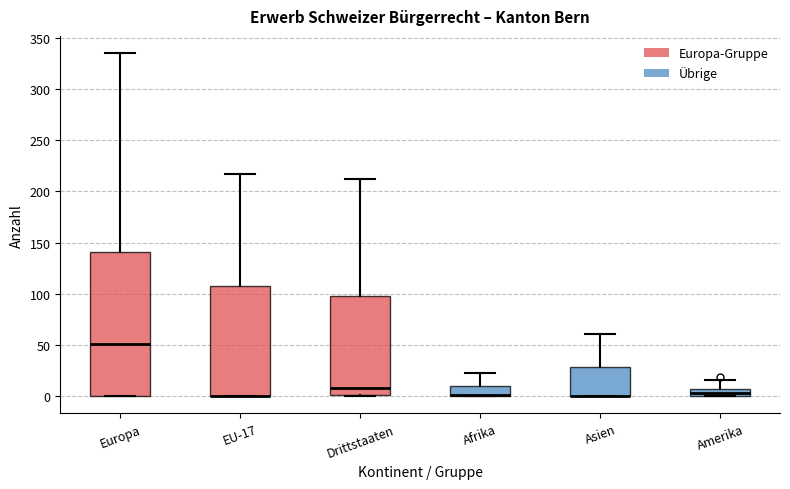

Reading left to right, transcribe this box plot: for each box, give where its median line is, the range the box spans, and where its two whiskers end, as read against the y-axis. The values are not printed on the chart, so give them approximately, as read against the axis.

Europa: median 50, box 0 to 140, whiskers 0 to 335
EU-17: median 0 (drawn on the box's lower edge), box 0 to 110, whiskers 0 to 215
Drittstaaten: median 10, box 0 to 100, whiskers 0 to 210
Afrika: median 0 (drawn on the box's lower edge), box 0 to 10, whiskers 0 to 25
Asien: median 0 (drawn on the box's lower edge), box 0 to 30, whiskers 0 to 60
Amerika: median 5, box 0 to 10, whiskers 0 to 15